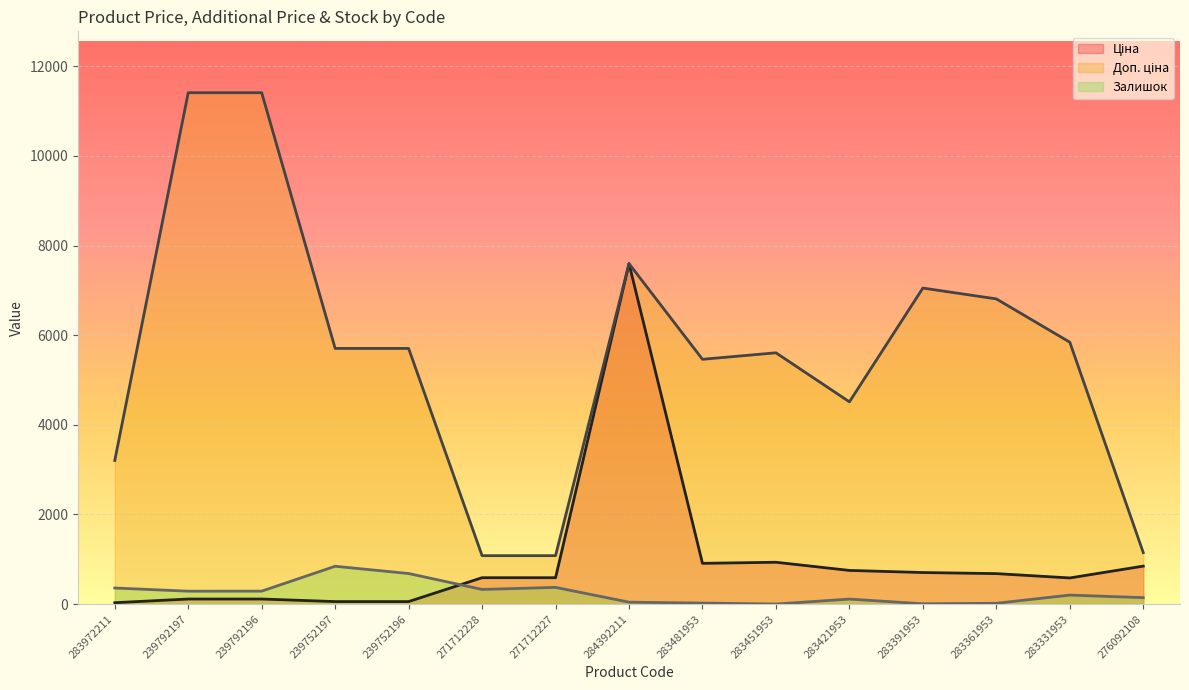

True or false: Залишок (line) has more than 0 points higher than both neighbors.

True